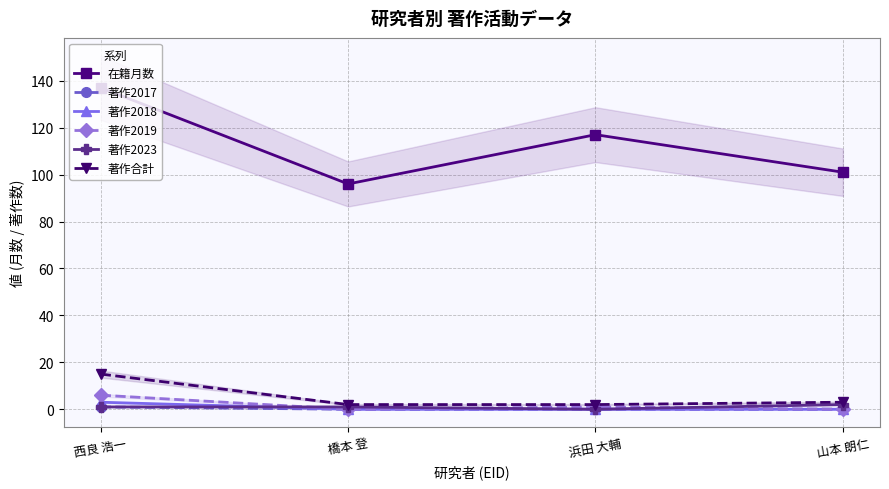

Reading left to right, list all the values displayed in this chart.

在籍月数: 137	96	117	101
著作2017: 1	0	0	0
著作2018: 3	0	0	0
著作2019: 6	0	1	0
著作2023: 1	1	0	2
著作合計: 15	2	2	3